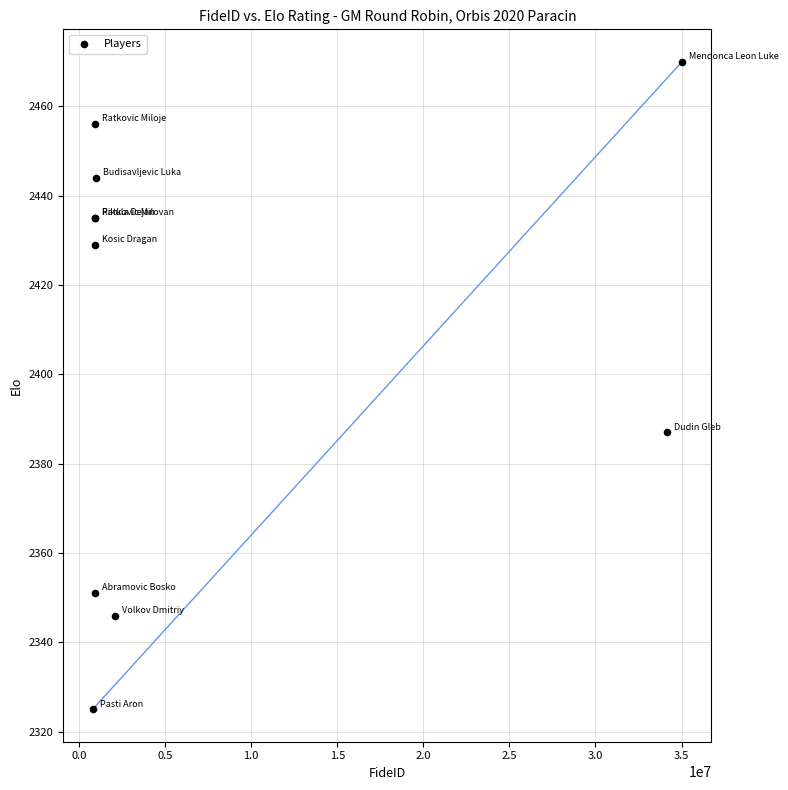

What Y value in the scatter plot is closest to 2397?

2387